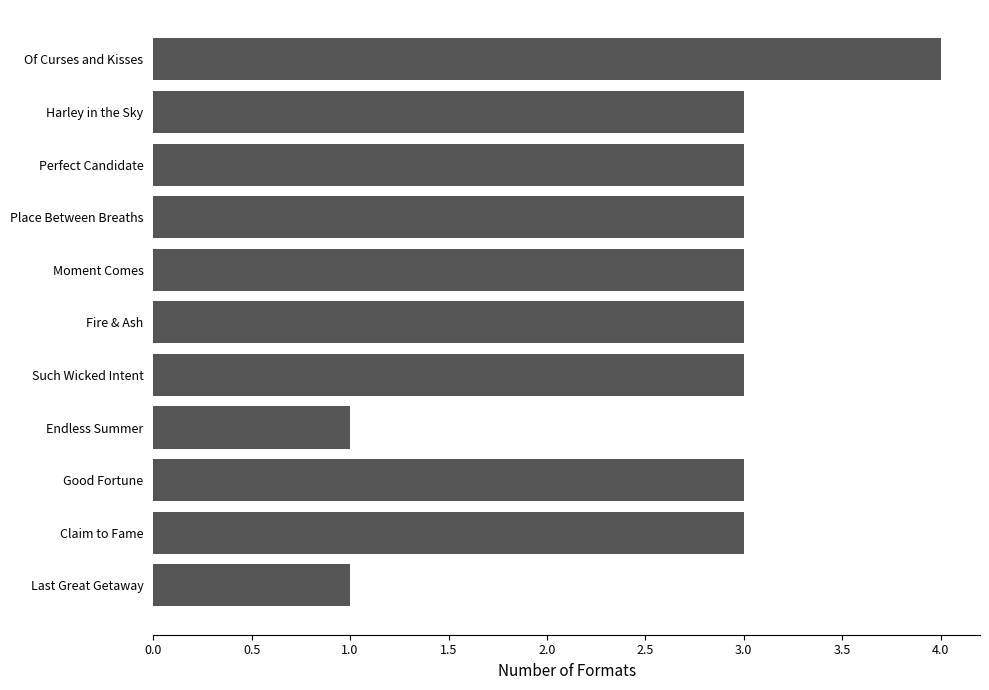

Approximately how many times larger is the value at Last Great Getaway compared to Good Fortune?

0.3